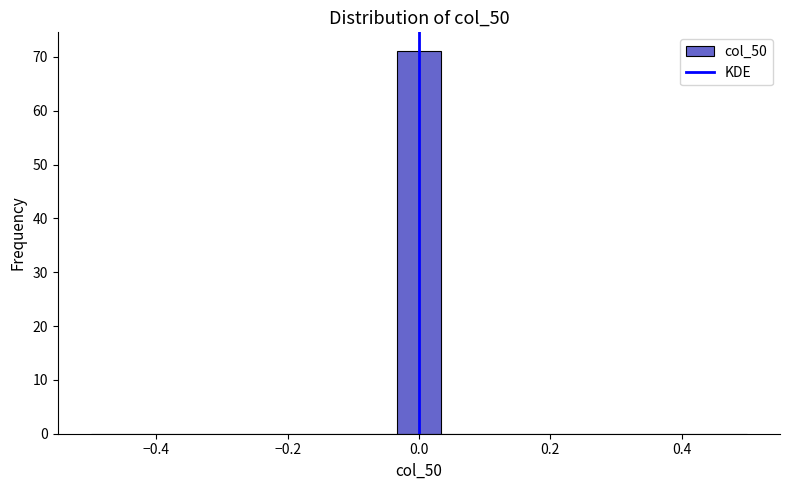

Around what value on the x-axis is the tallest bar? Give the approximate position of its centre, as read against the axis.

0.00